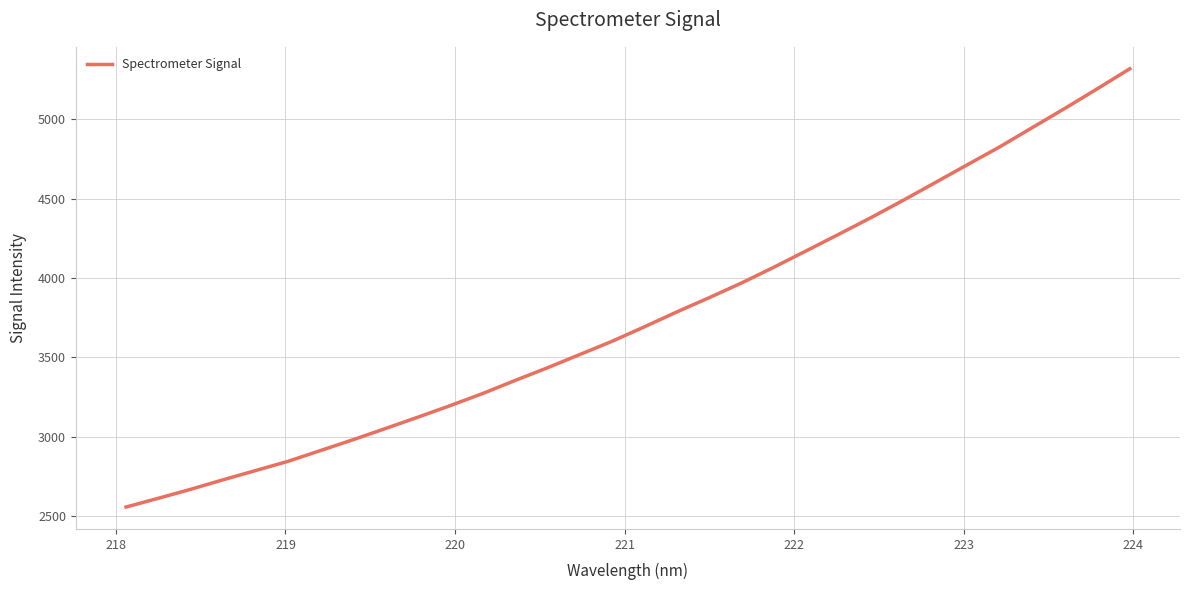

How many lines are shown in the chart?

1